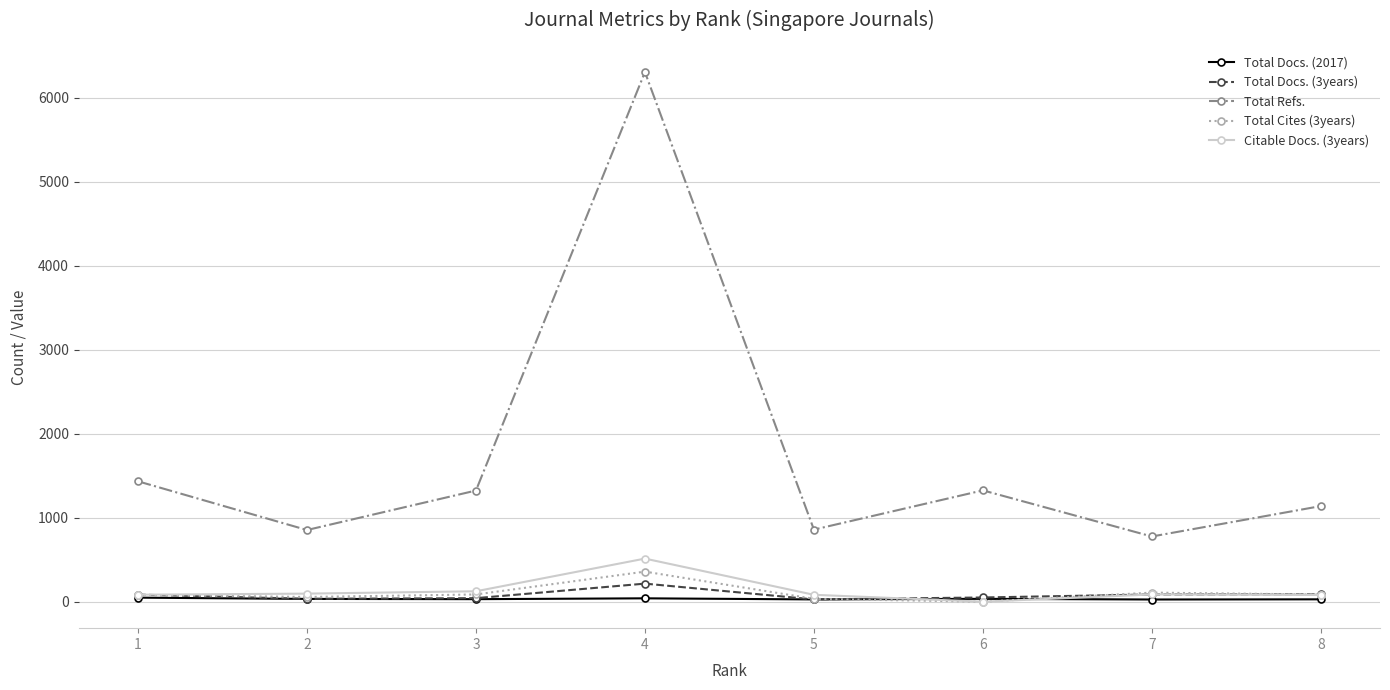

Which series has the largest range (max minus min)?

Total Refs.